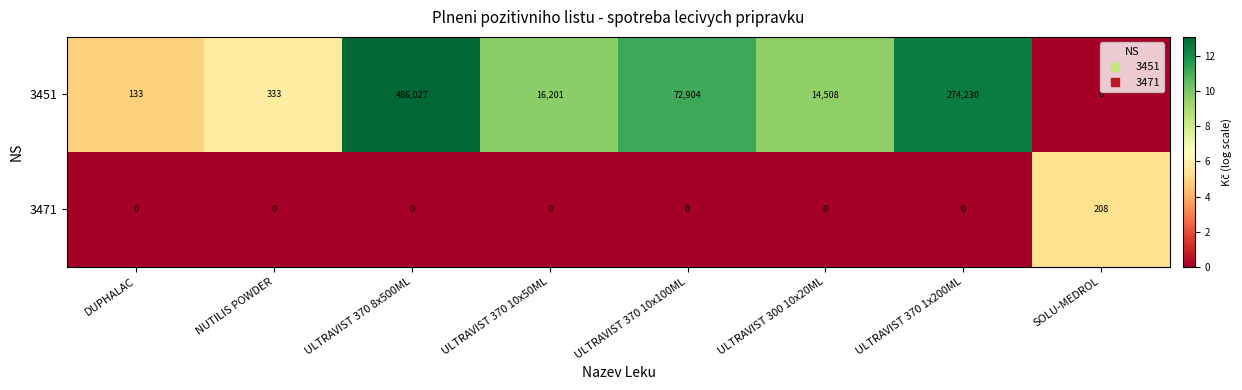

List the series in order of their overall mean, lowest first.

3471, 3451